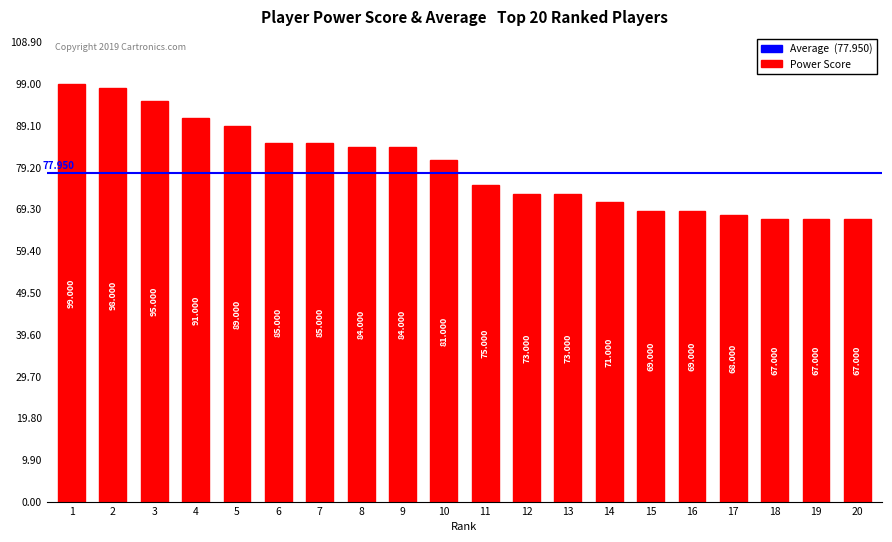

Which category has the highest value across all series?

1